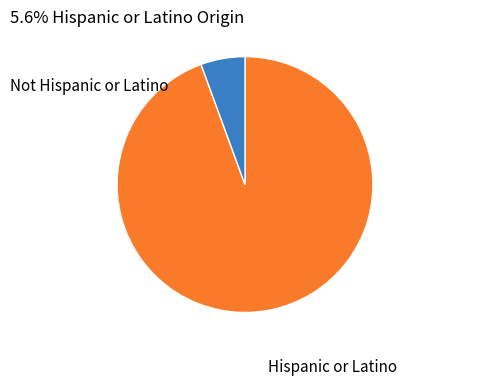

Count the number of slices in the pie.

2